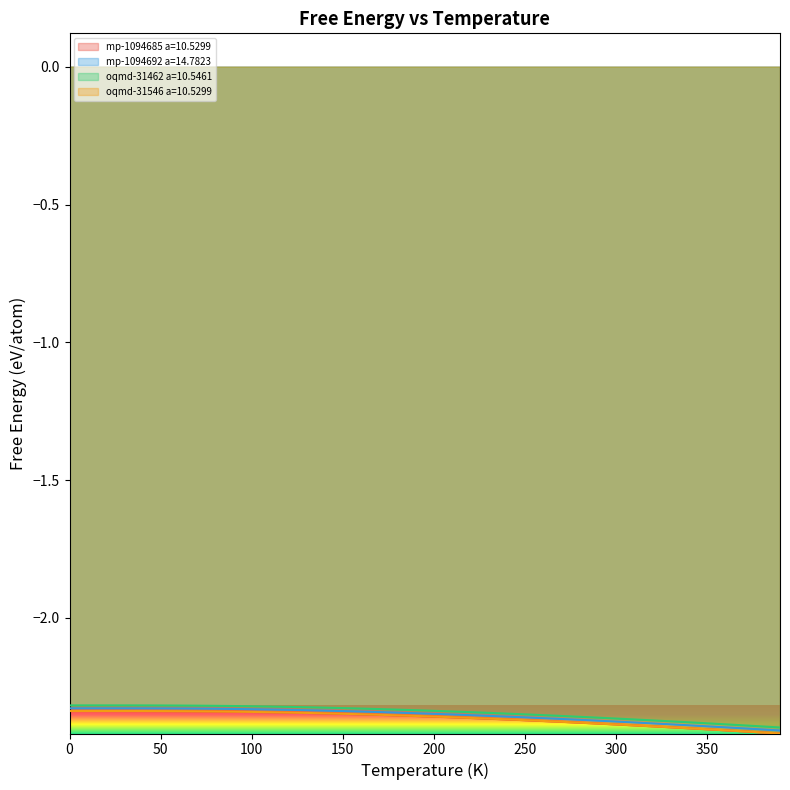

What is the maximum value shown in the chart?

-2.3